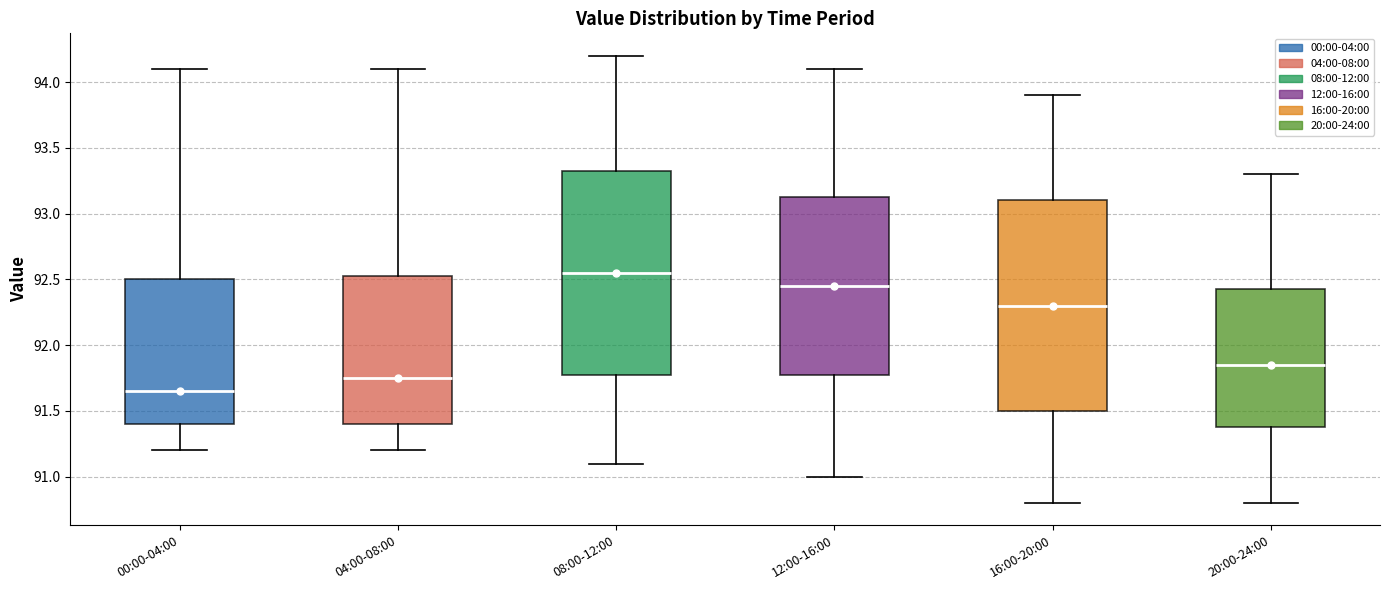

Which box has the highest median line?

08:00-12:00